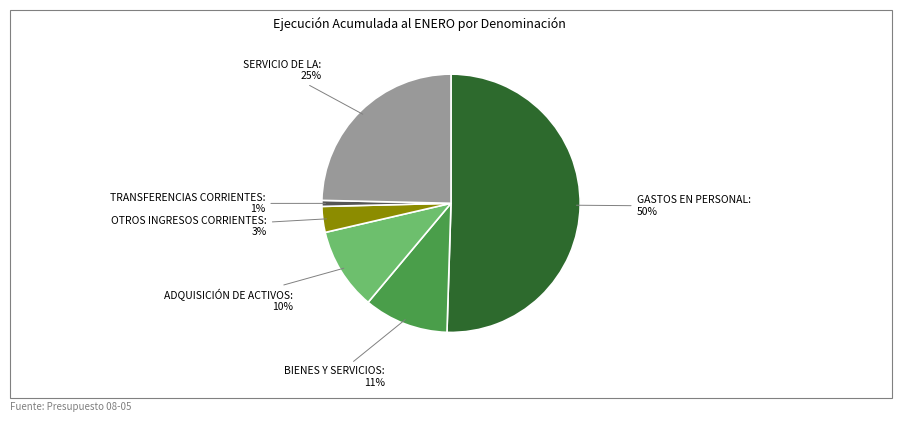

Which slice is the largest?

GASTOS EN PERSONAL